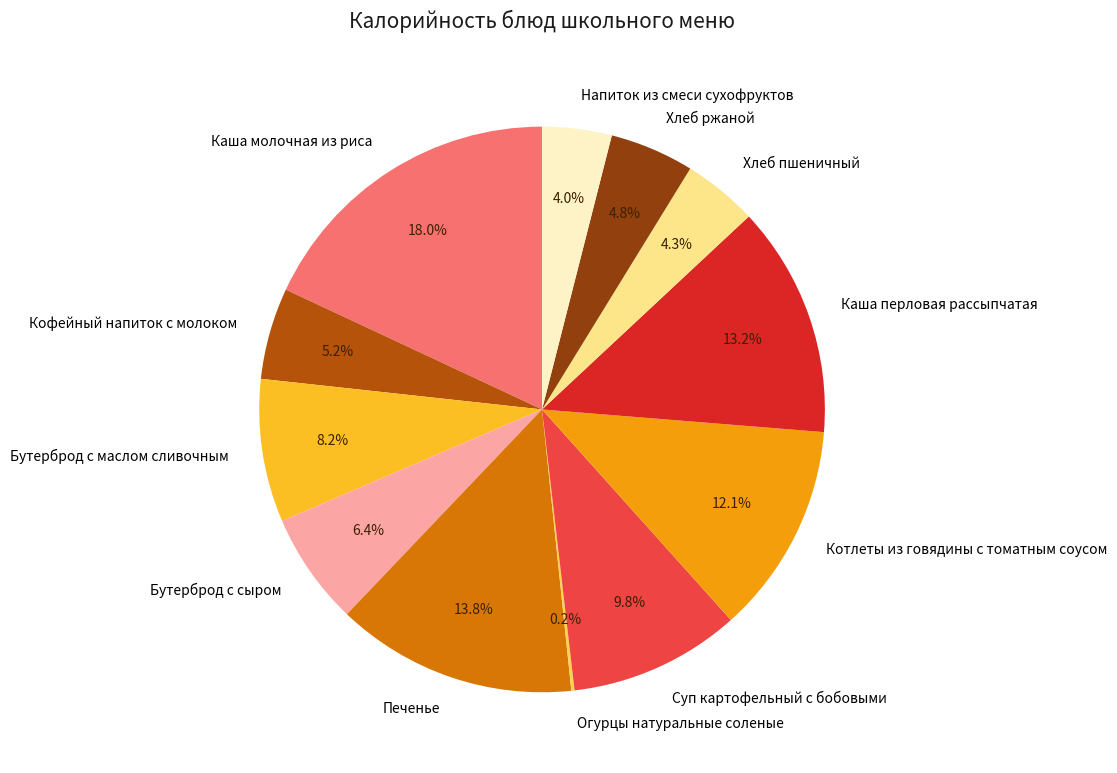

To the nearest percent, what is the difference between the largest and smallest slice percentages?

18%